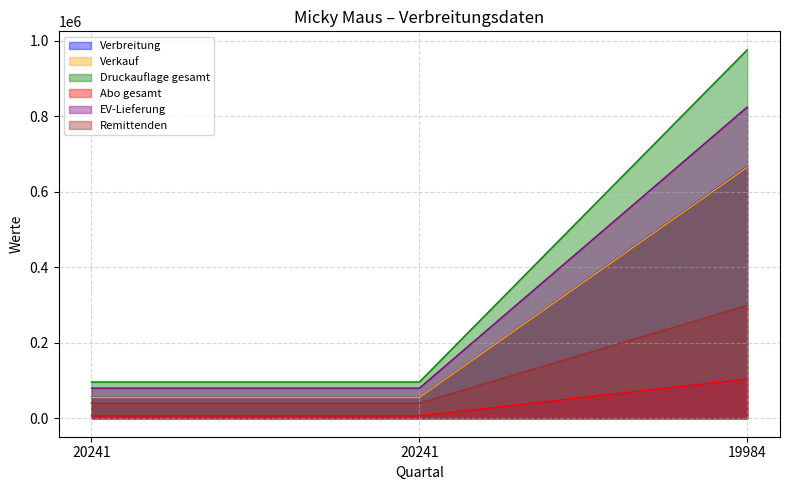

What is the total value across all series at 20241?

332921